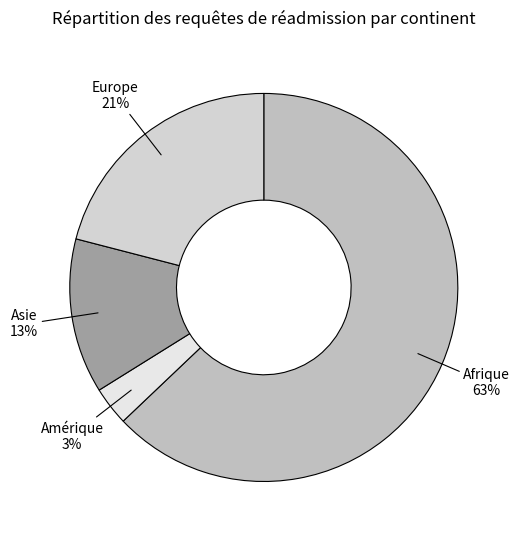

Combined, do Afrique and Asie account for over 50%?

Yes